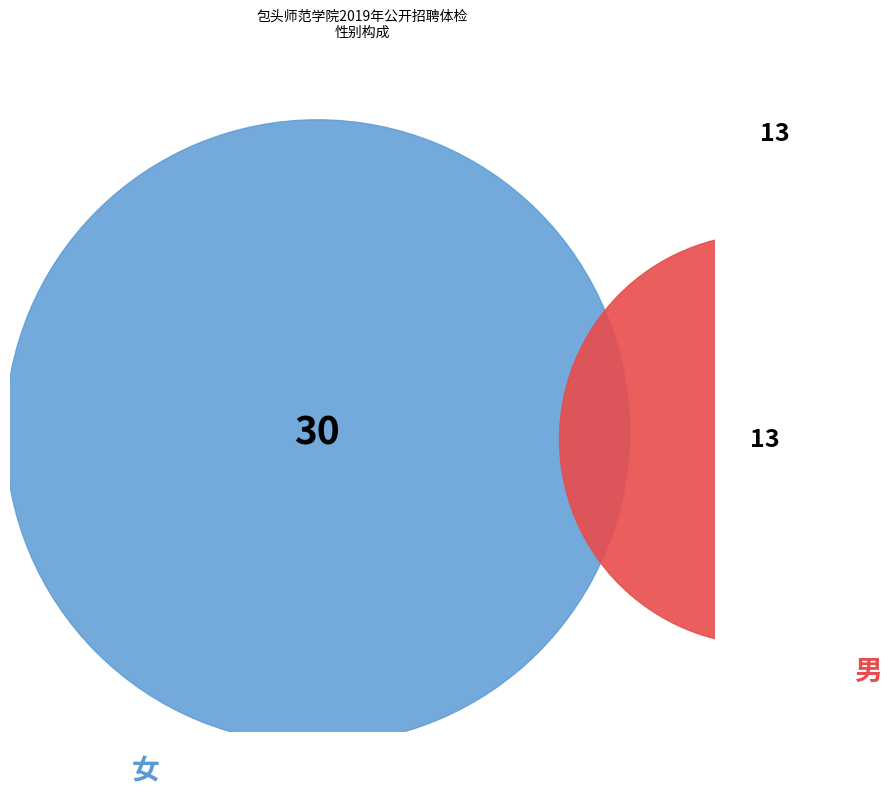

Rank the categories by value from highest to lowest.

女, 男